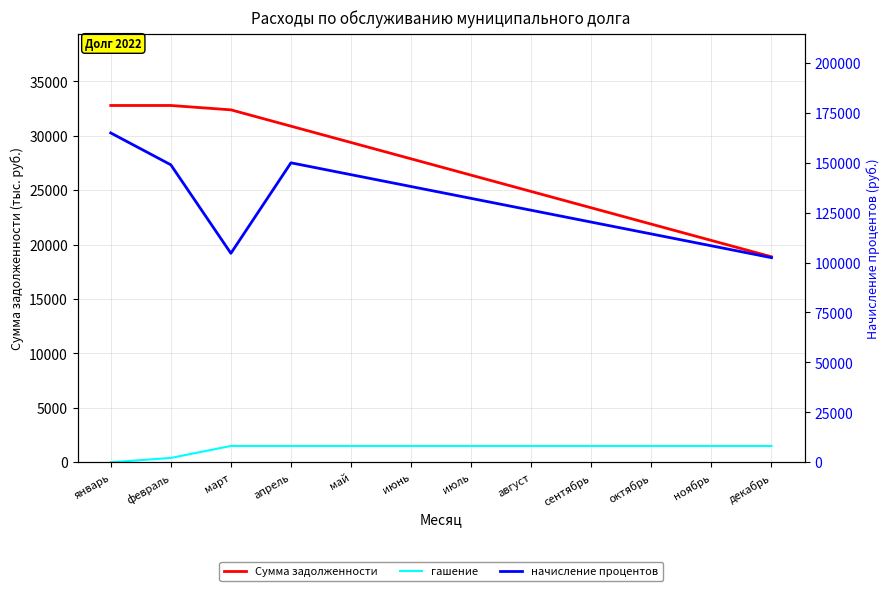

Rank the series by their average value, from highest to lowest.

начисление процентов, Сумма задолженности, гашение